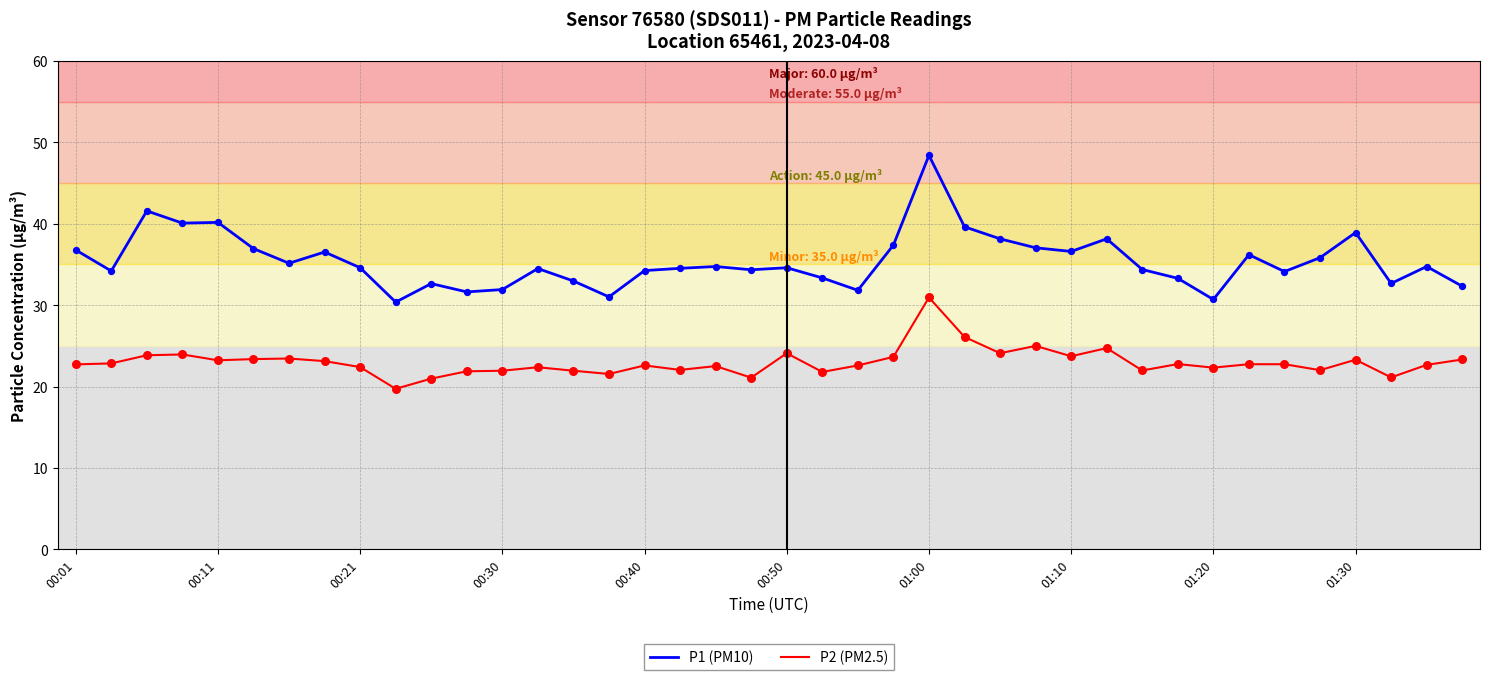

Which series has the largest total across all categories?

P1 (PM10)